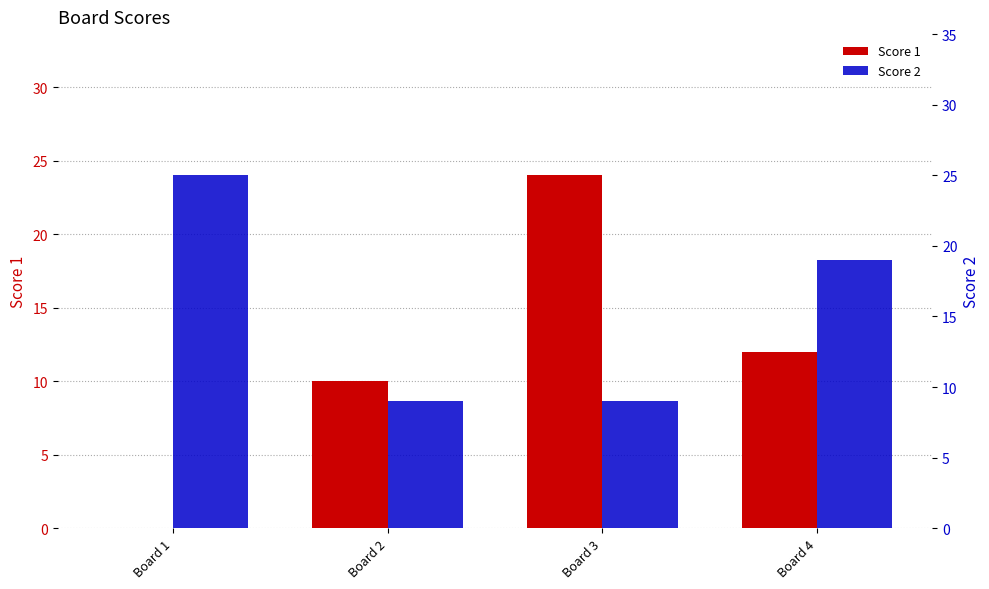

How many data points in Score 2 are above 19?

1